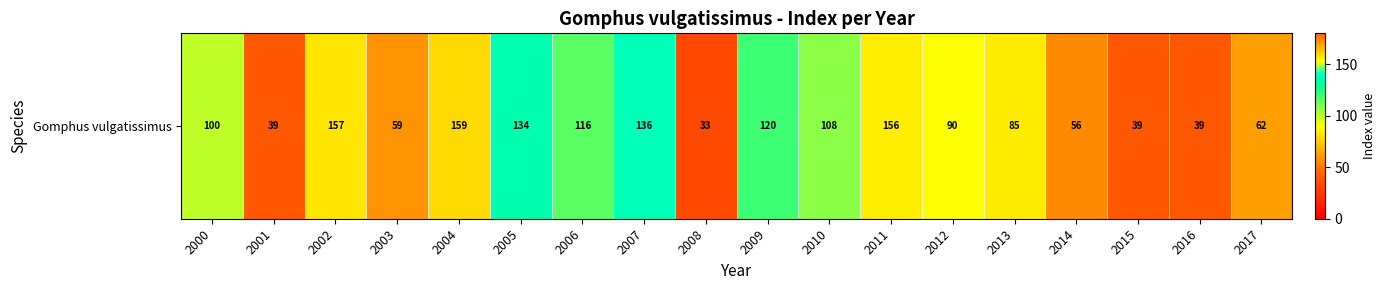

Which has a higher value, 2017 or 2011?

2011